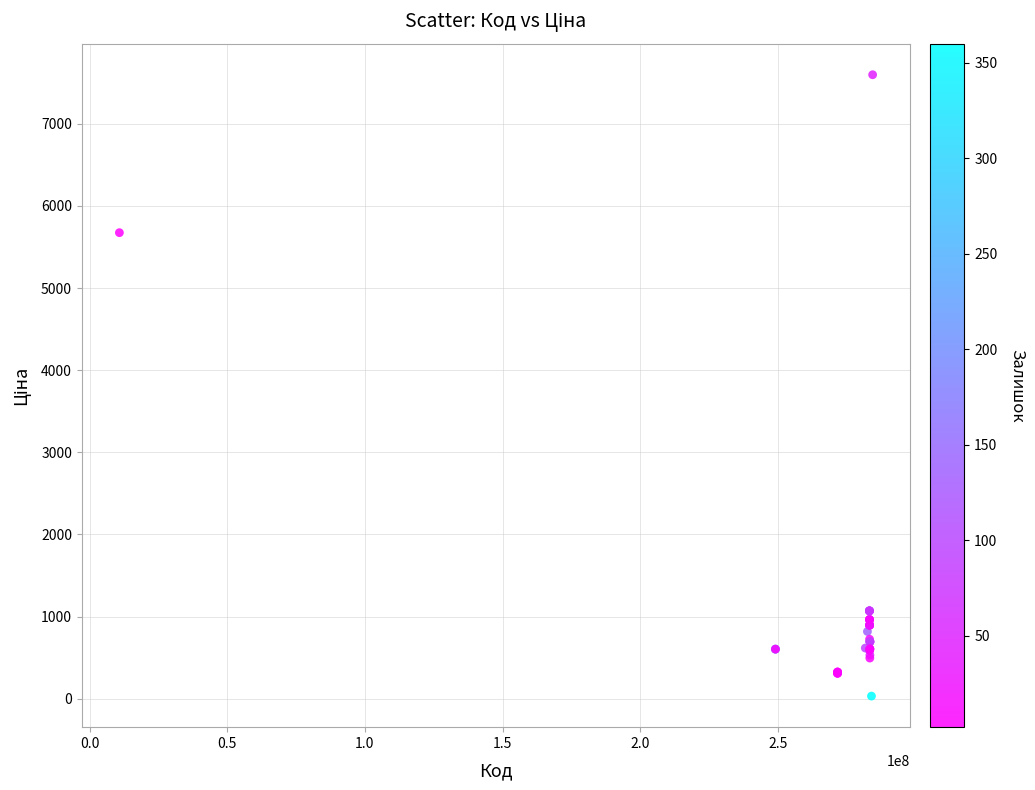

What Y value in the scatter plot is closest to 3814?

5673.8